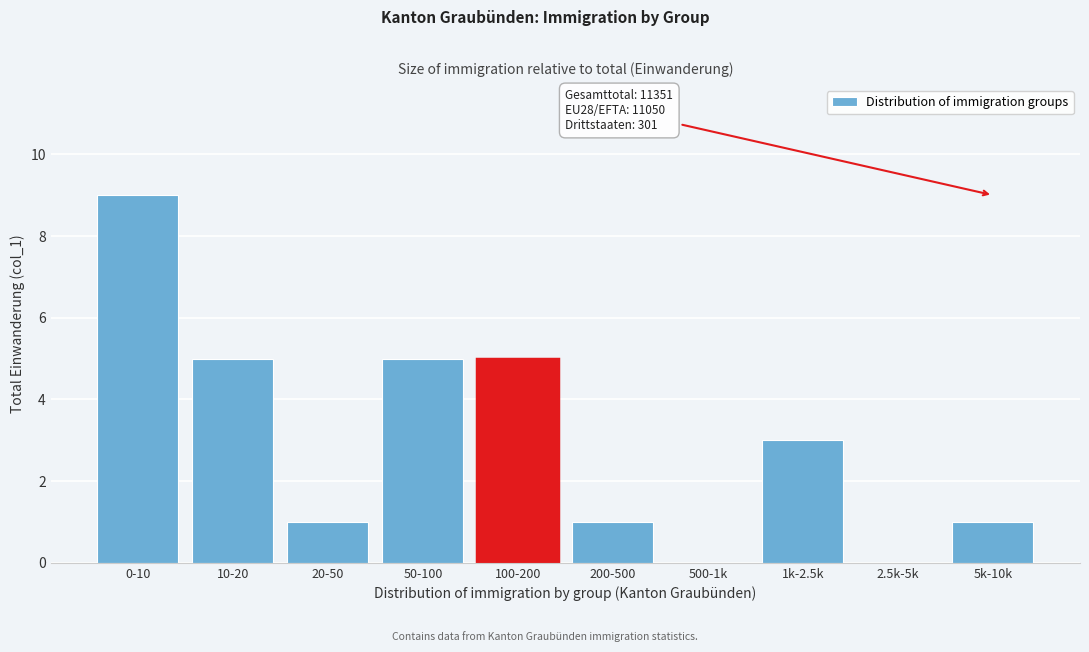

Reading left to right, extract all data points from this chart.

0-10=9	10-20=5	20-50=1	50-100=5	100-200=5	200-500=1	500-1k=0	1k-2.5k=3	2.5k-5k=0	5k-10k=1